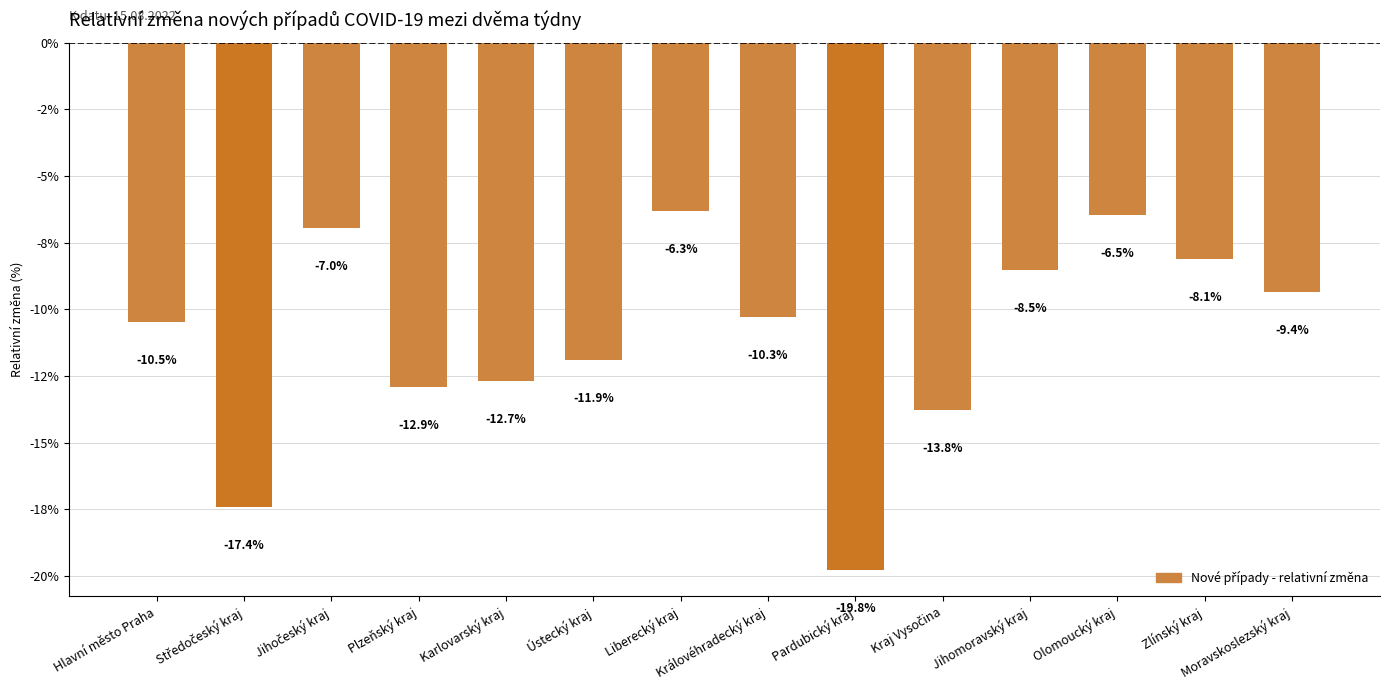

What is the label of the 3rd bar from the right?

Olomoucký kraj